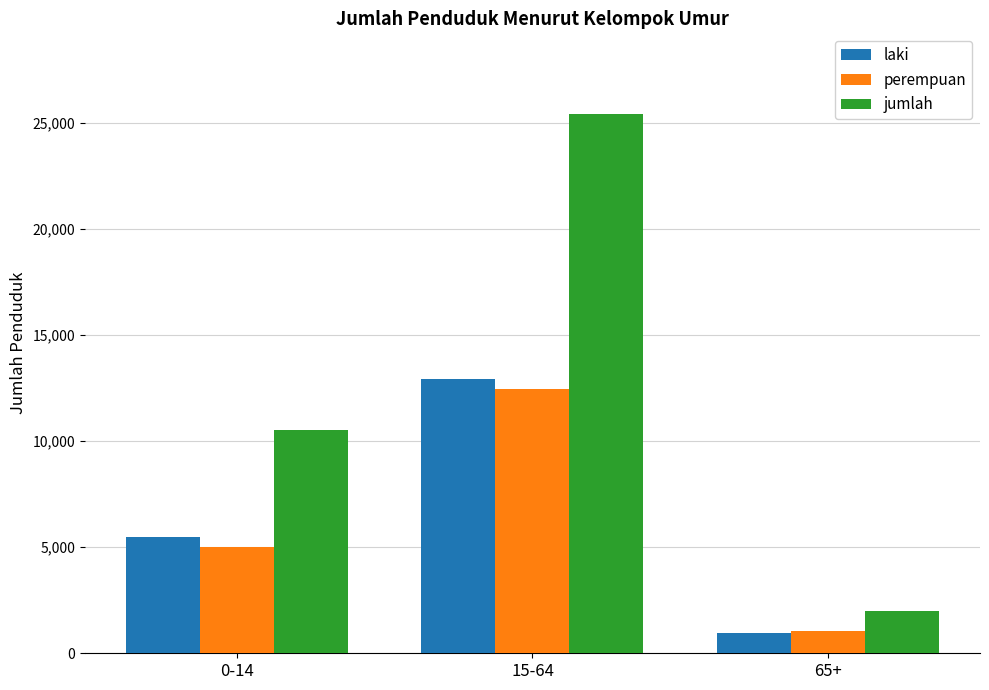

How many bars are there in each group?

3